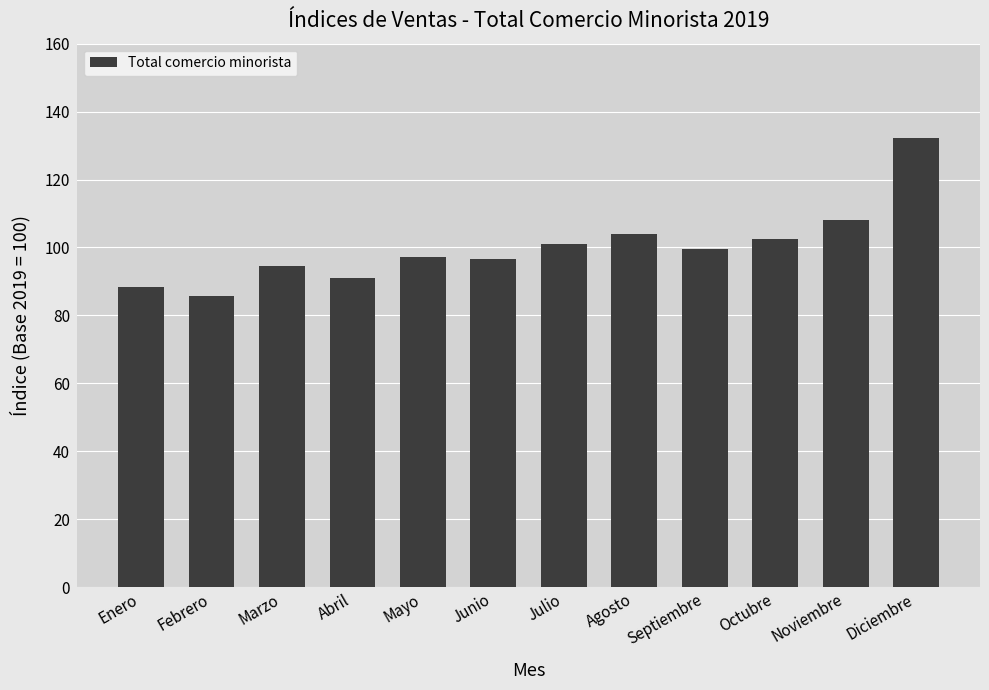

The value at Octubre is 102.6. True or false?

True